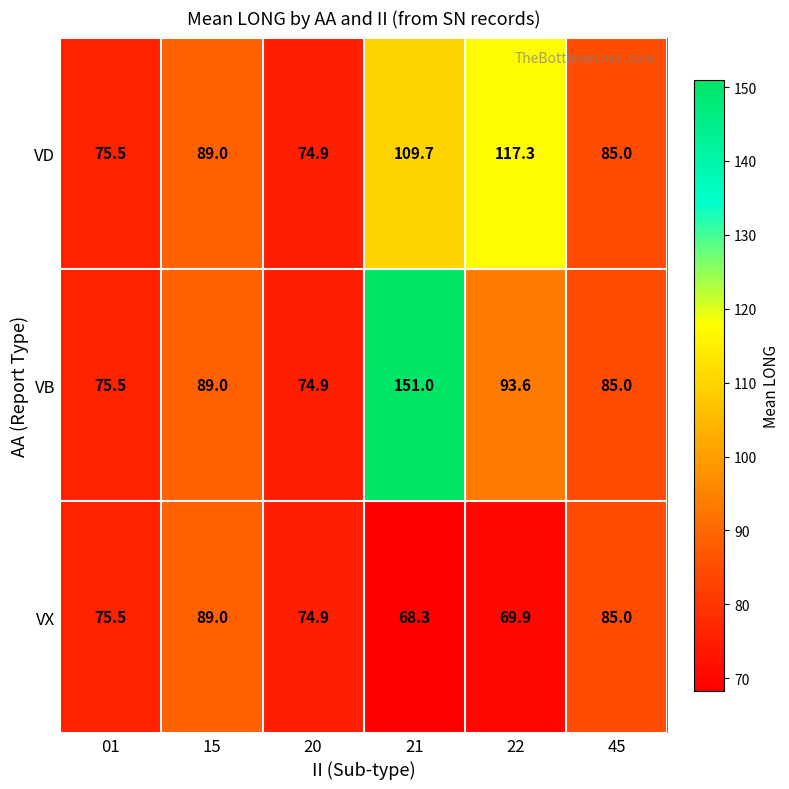

What is the total value across all series at 22?

280.8